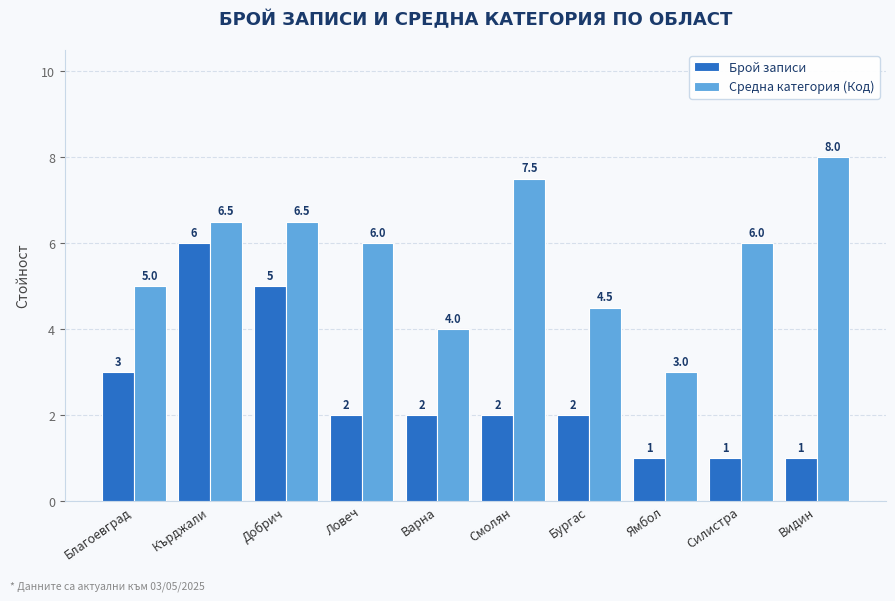

What is the smallest value displayed?

1.0